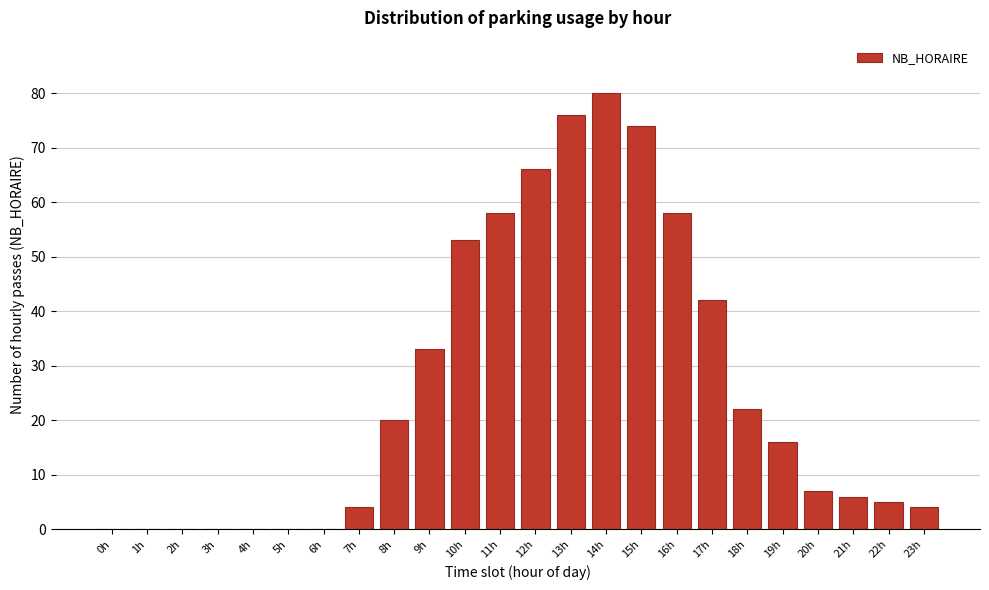

Reading left to right, extract all data points from this chart.

0h=0	1h=0	2h=0	3h=0	4h=0	5h=0	6h=0	7h=4	8h=20	9h=33	10h=53	11h=58	12h=66	13h=76	14h=80	15h=74	16h=58	17h=42	18h=22	19h=16	20h=7	21h=6	22h=5	23h=4